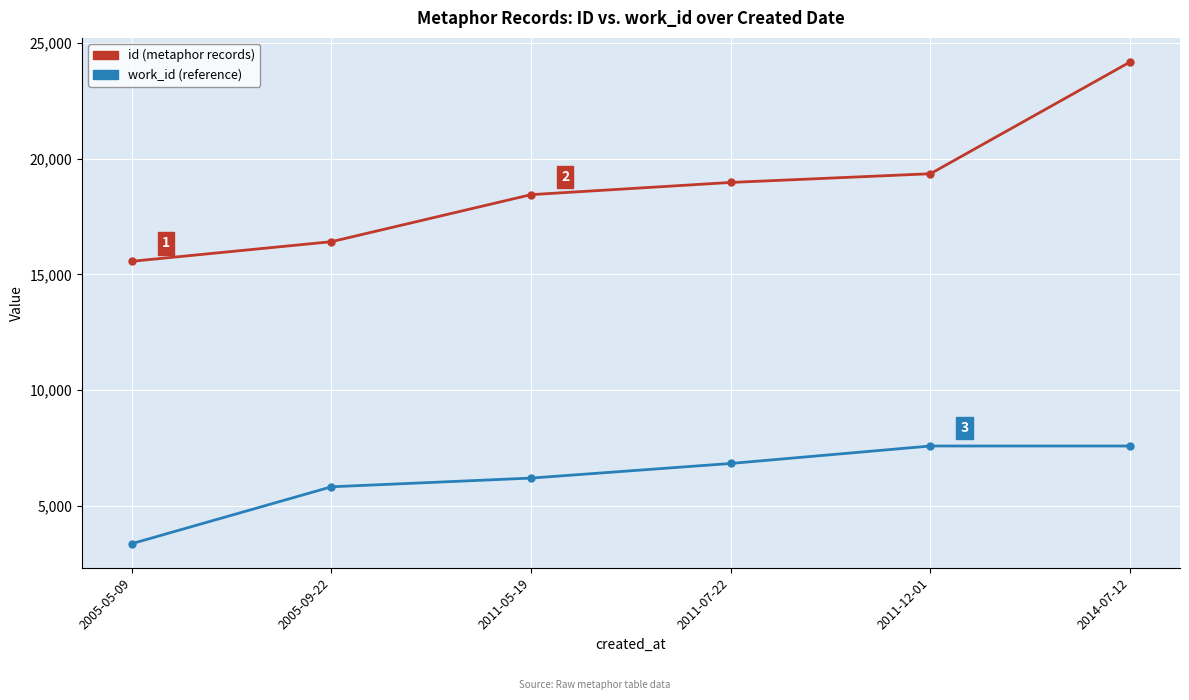

What is the difference between the maximum and second lowest values in the work_id (reference) series?

1761